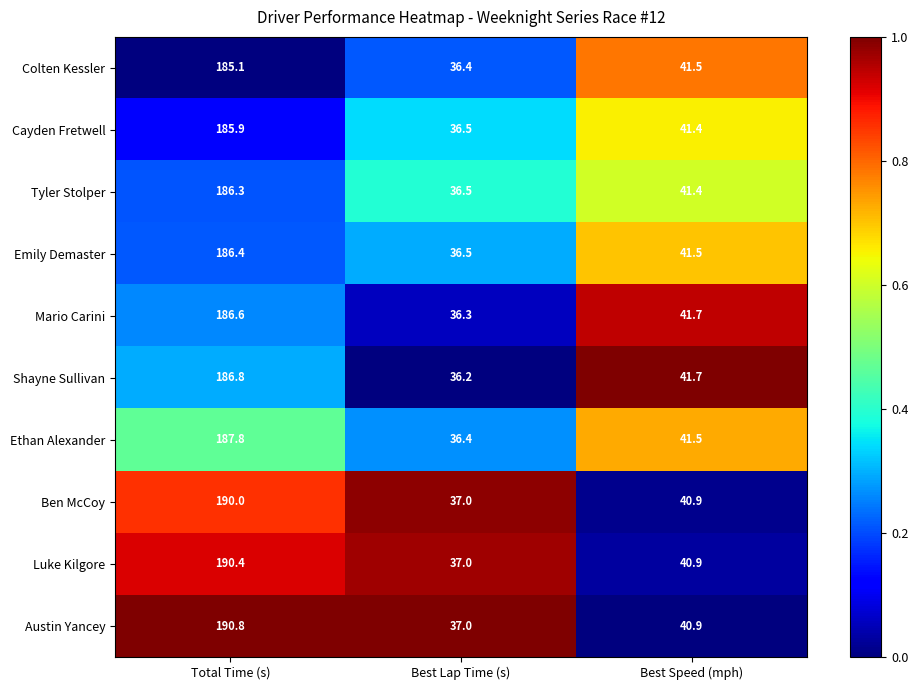

Reading right to left, list all the values displayed in this chart.

Colten Kessler: Best Speed (mph)=41.5	Best Lap Time (s)=36.4	Total Time (s)=185.1
Cayden Fretwell: Best Speed (mph)=41.4	Best Lap Time (s)=36.5	Total Time (s)=185.9
Tyler Stolper: Best Speed (mph)=41.4	Best Lap Time (s)=36.5	Total Time (s)=186.3
Emily Demaster: Best Speed (mph)=41.5	Best Lap Time (s)=36.5	Total Time (s)=186.4
Mario Carini: Best Speed (mph)=41.7	Best Lap Time (s)=36.3	Total Time (s)=186.6
Shayne Sullivan: Best Speed (mph)=41.7	Best Lap Time (s)=36.2	Total Time (s)=186.8
Ethan Alexander: Best Speed (mph)=41.5	Best Lap Time (s)=36.4	Total Time (s)=187.8
Ben McCoy: Best Speed (mph)=40.9	Best Lap Time (s)=37.0	Total Time (s)=190.0
Luke Kilgore: Best Speed (mph)=40.9	Best Lap Time (s)=37.0	Total Time (s)=190.4
Austin Yancey: Best Speed (mph)=40.9	Best Lap Time (s)=37.0	Total Time (s)=190.8